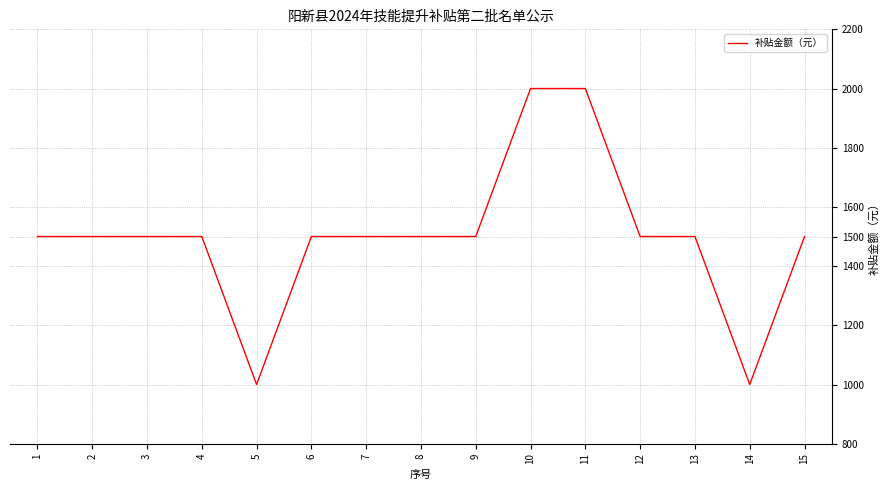

Is it true that the value at 7 is 430?

False